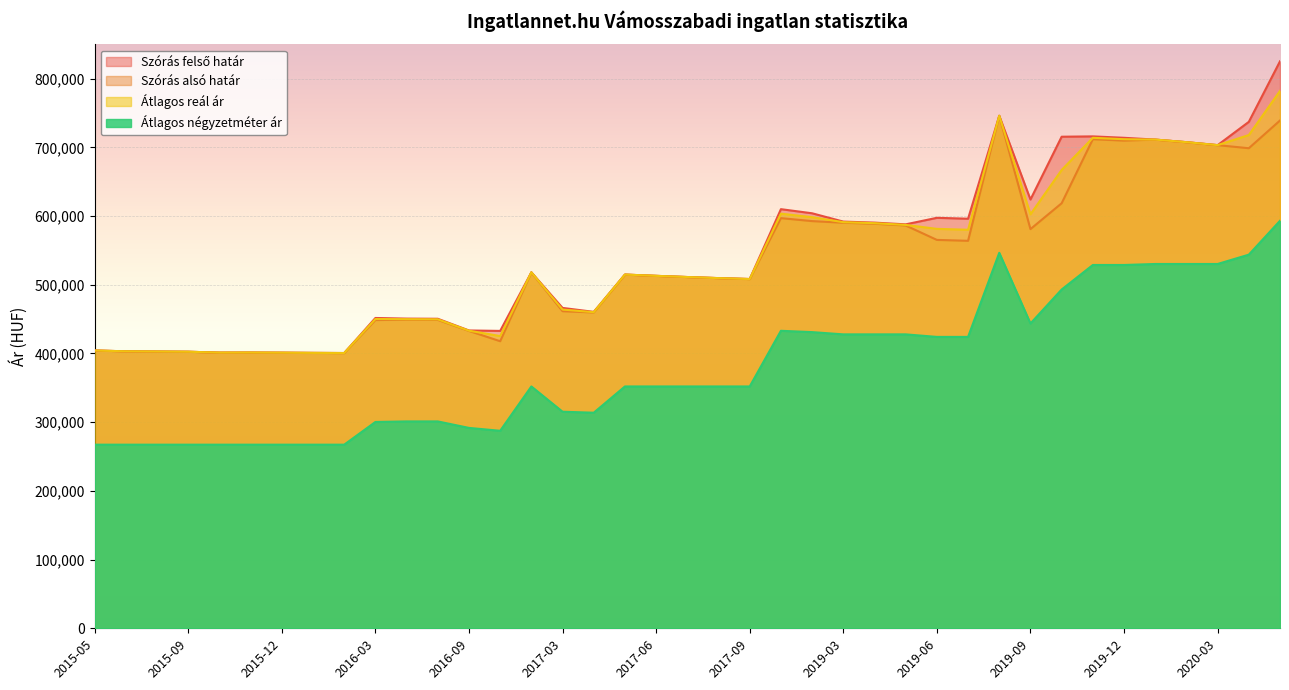

What is the sum of the Szórás felső határ values at 2015-07 and 2019-07?

999370